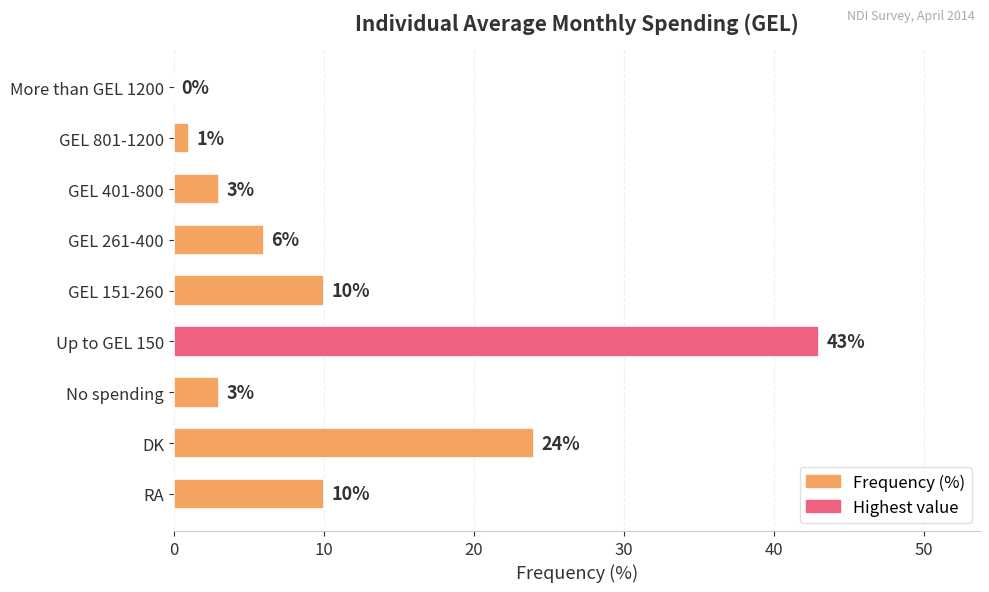

What is the change in value from More than GEL 1200 to GEL 151-260?

+10